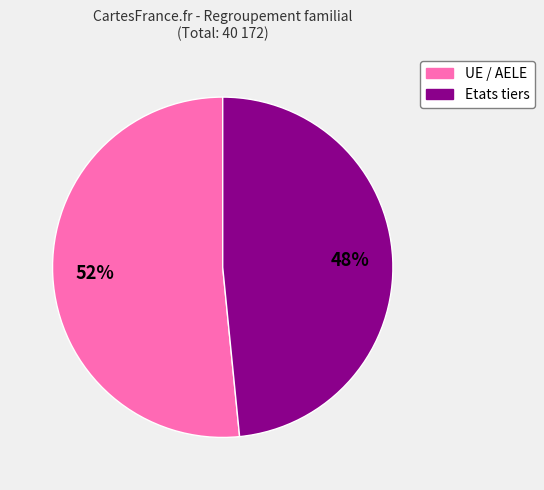

True or false: UE / AELE accounts for 60% of the total.

False